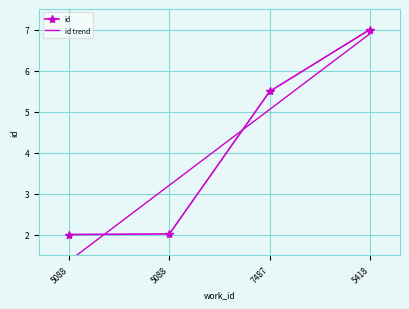

Is it true that the value at 5418 is 7.0?

True